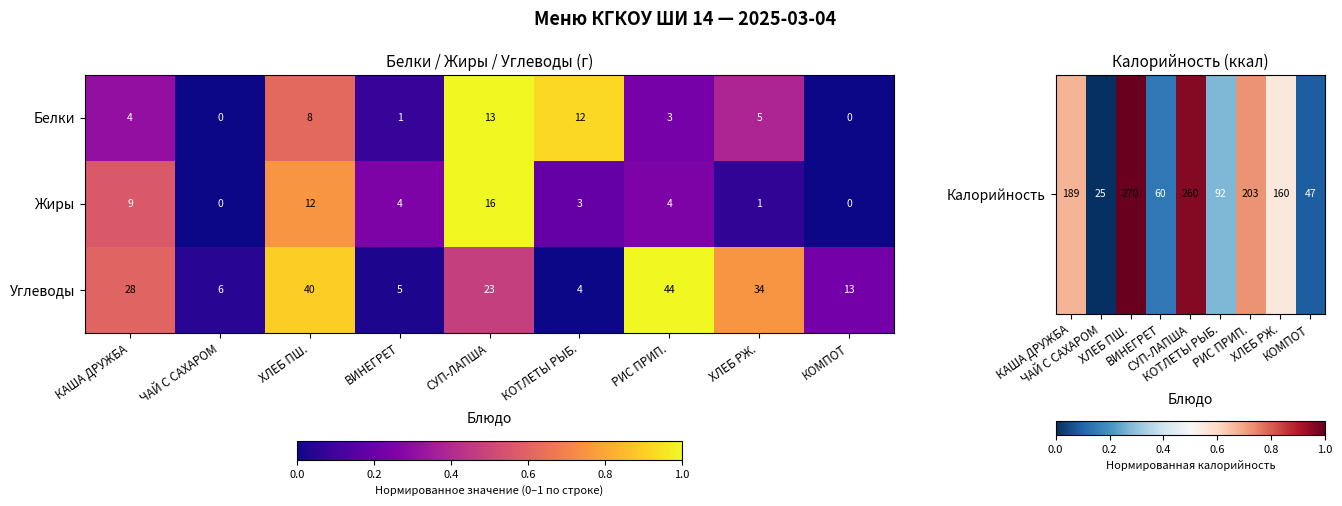

Rank the series at КОТЛЕТЫ РЫБ. from lowest to highest value.

Жиры, Углеводы, Белки